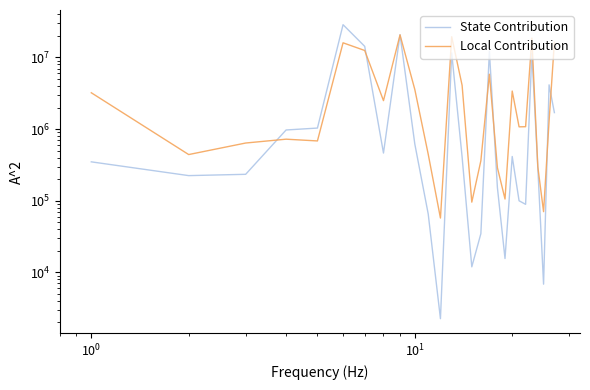

What is the difference between the maximum and minimum values in the State Contribution series?

28699113.1